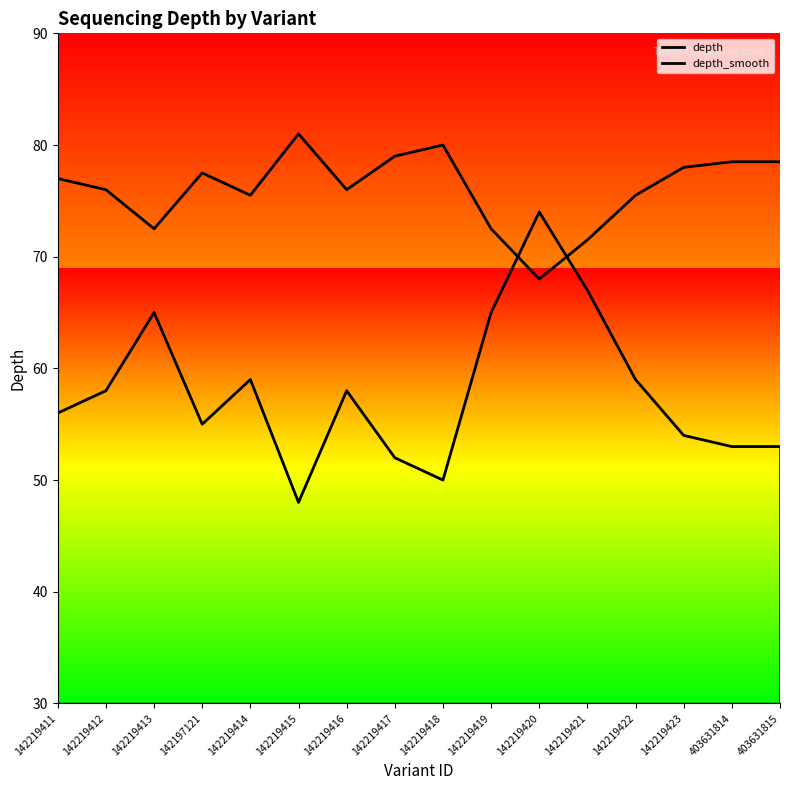

What is the label of the 2nd point from the right?

403631814